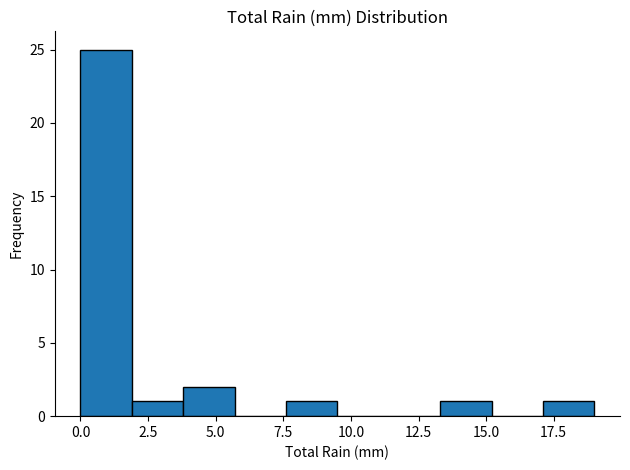

Read against the x-axis, roughly where is the centre of the tallest bar?

1.0